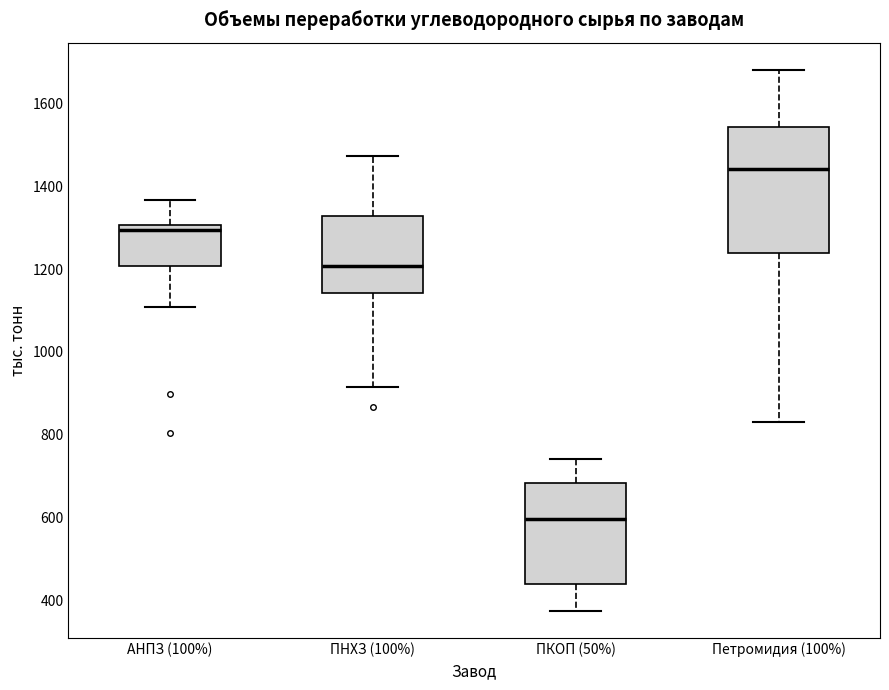

Where does the upper whisker of the box for ПКОП (50%) end on the y-axis? The values are not printed on the chart, so give them approximately, as read against the axis.

740